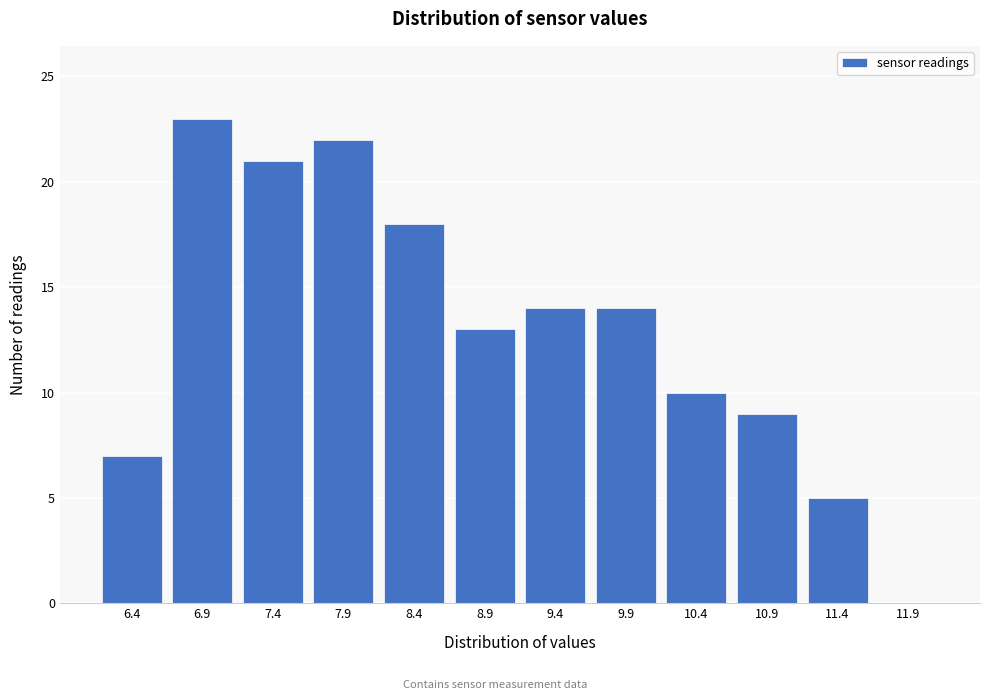

Reading left to right, transcribe all the data shown in this chart.

6.4=7	6.9=23	7.4=21	7.9=22	8.4=18	8.9=13	9.4=14	9.9=14	10.4=10	10.9=9	11.4=5	11.9=0